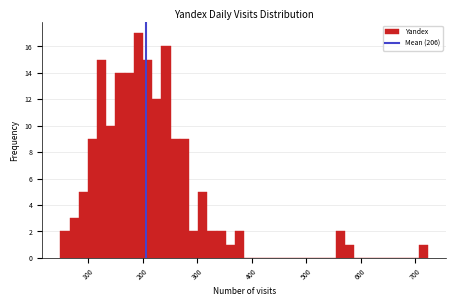

Around what value on the x-axis is the tallest bar? Give the approximate position of its centre, as read against the axis.

190